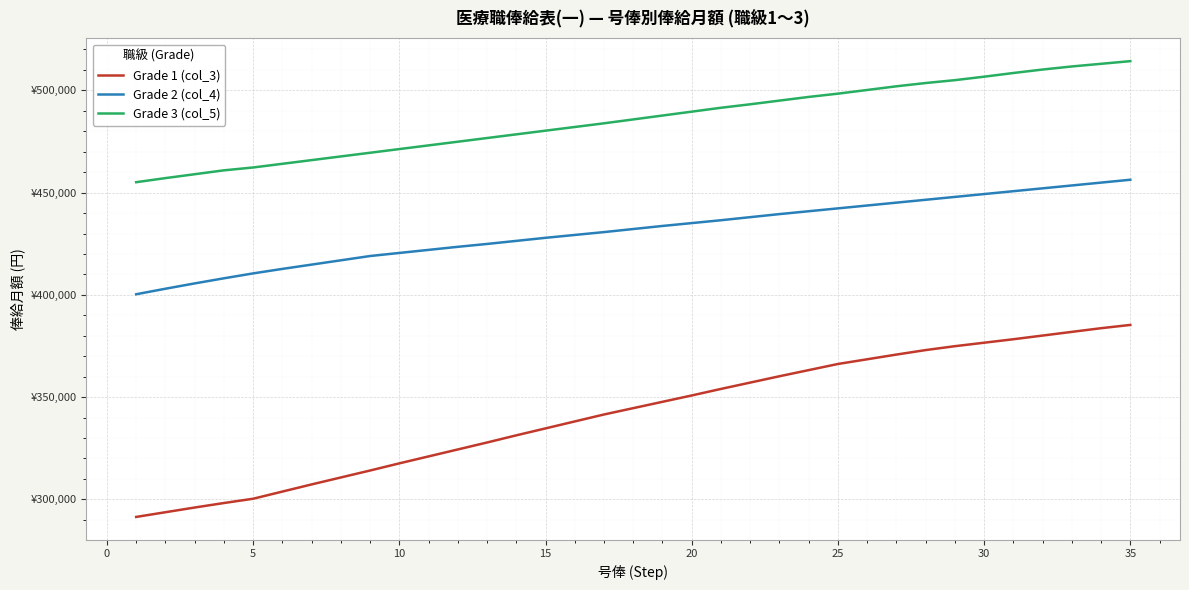

Reading left to right, transcribe all the data shown in this chart.

Grade 1 (col_3): 291400	293700	296000	298200	300300	303800	307300	310700	314100	317600	321000	324400	327800	331300	334700	338100	341500	344600	347700	350800	354000	357100	360200	363200	366200	368500	370800	373000	374900	376600	378300	380100	381900	383700	385300
Grade 2 (col_4): 400300	403000	405600	408100	410500	412700	414800	416900	419000	420500	422000	423500	424900	426400	427900	429300	430700	432200	433700	435100	436500	438000	439500	440900	442300	443700	445100	446500	447900	449300	450700	452100	453500	454900	456300
Grade 3 (col_5): 455100	457100	459000	460900	462300	464100	465900	467700	469500	471300	473100	474900	476700	478500	480300	482100	483900	485800	487700	489600	491500	493200	495000	496800	498400	500200	502000	503600	505000	506700	508500	510200	511700	513000	514300